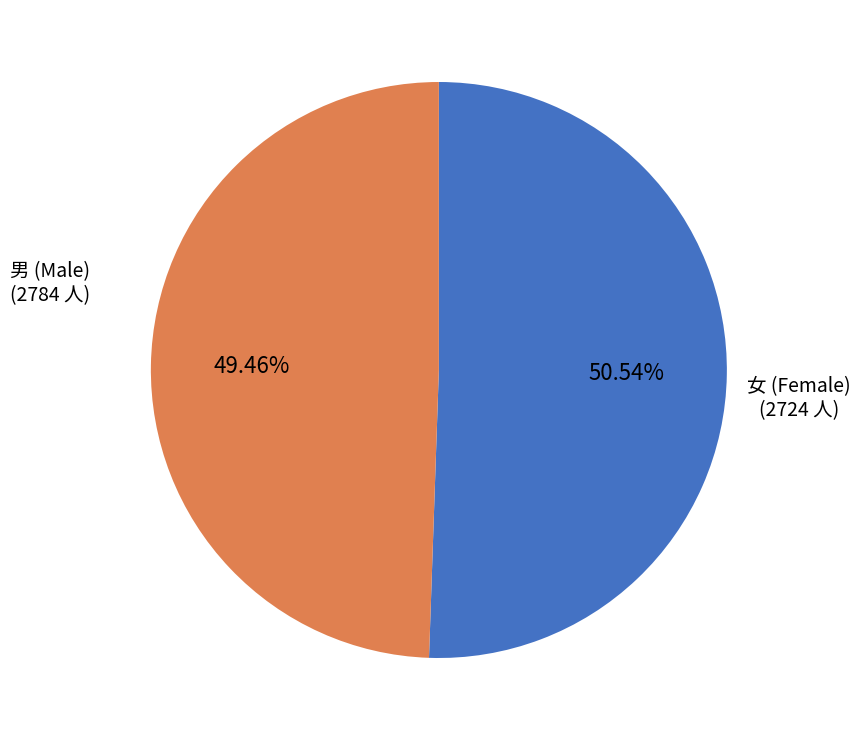

How many segments does this pie chart have?

2